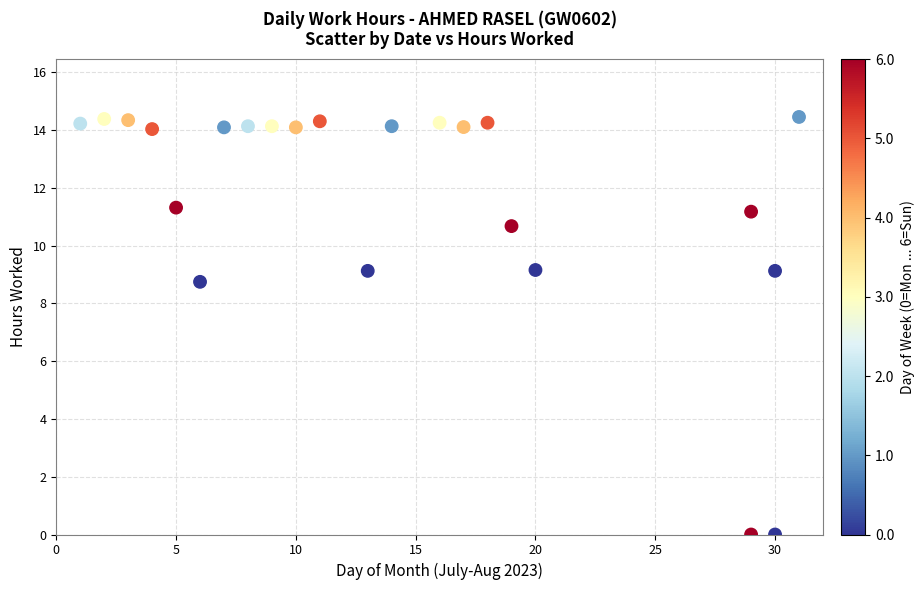

What is the range of X values (max minus min)?

30.0